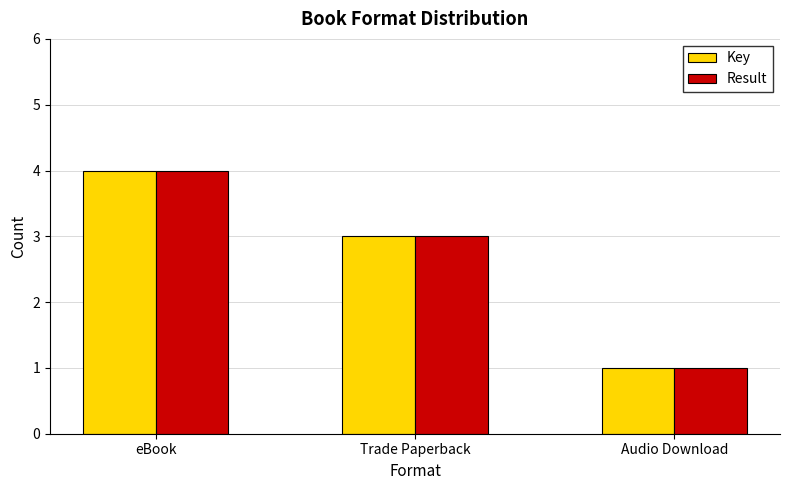

Reading left to right, transcribe all the data shown in this chart.

Key: eBook=4	Trade Paperback=3	Audio Download=1
Result: eBook=4	Trade Paperback=3	Audio Download=1